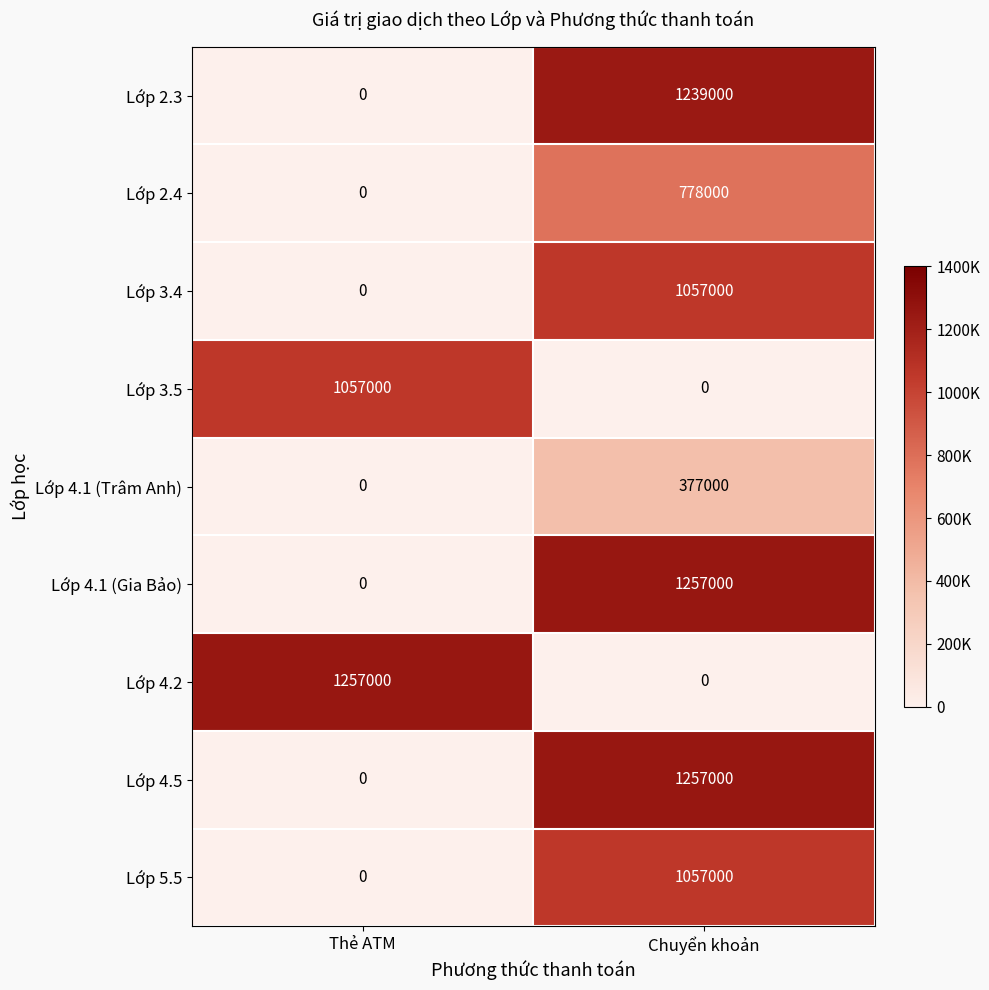

At which label is Lớp 3.4 closest to 528500?

Thẻ ATM